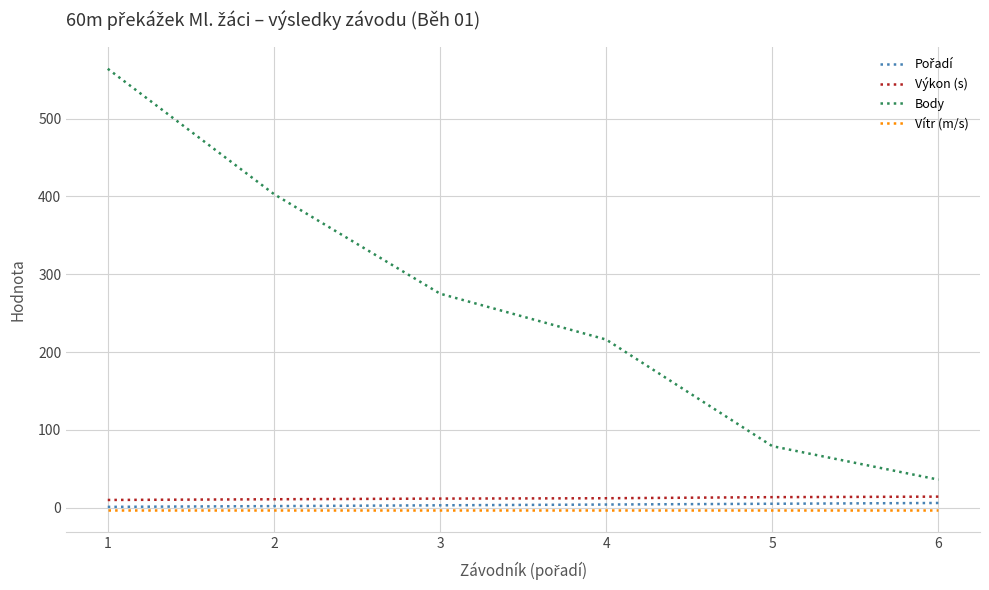

What is the minimum value for Body?

36.0